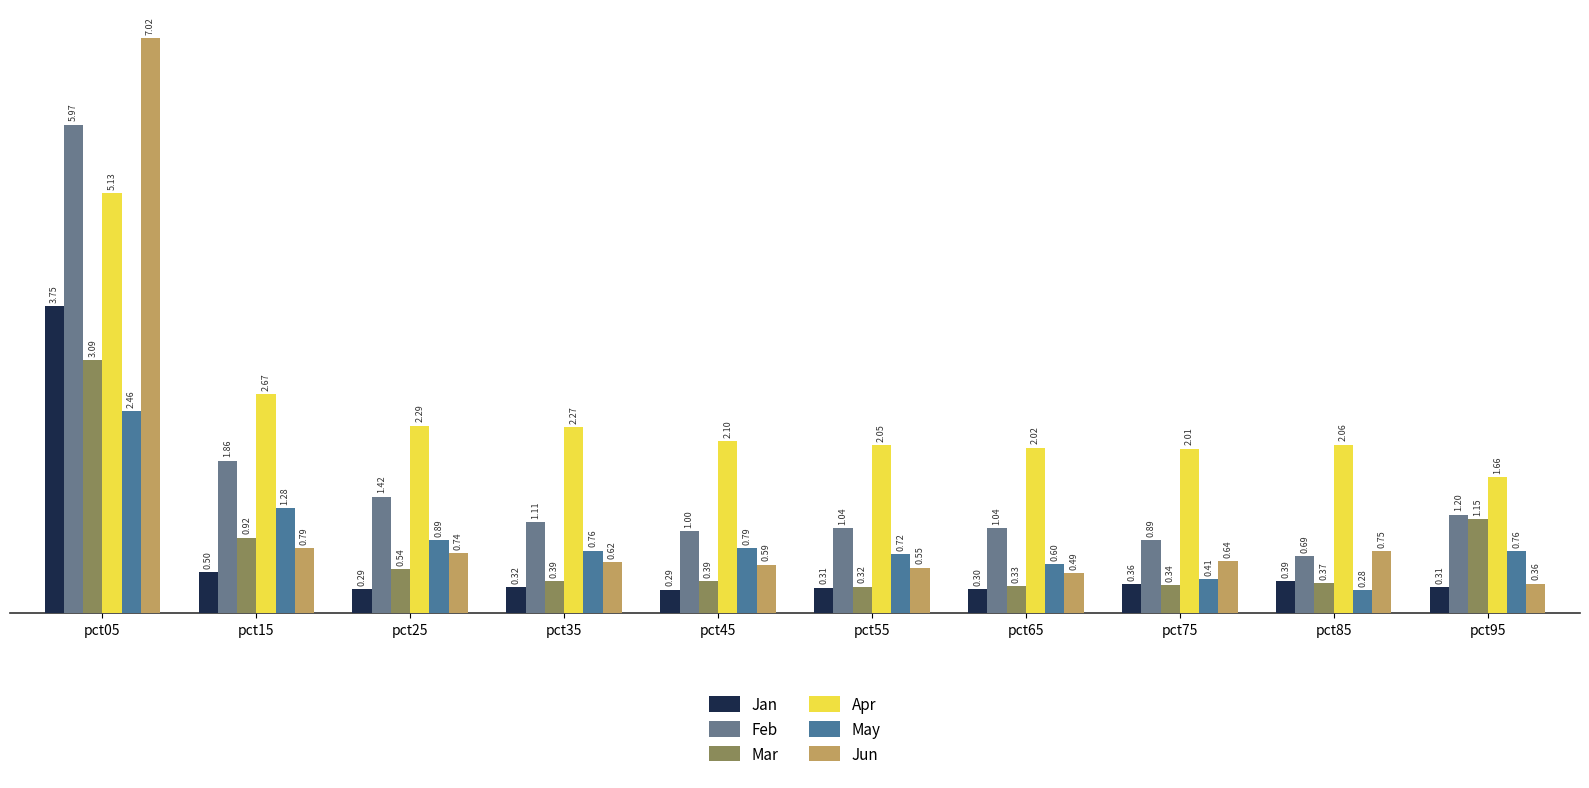

List the labels in order of Apr value, smallest first.

pct95, pct75, pct65, pct55, pct85, pct45, pct35, pct25, pct15, pct05